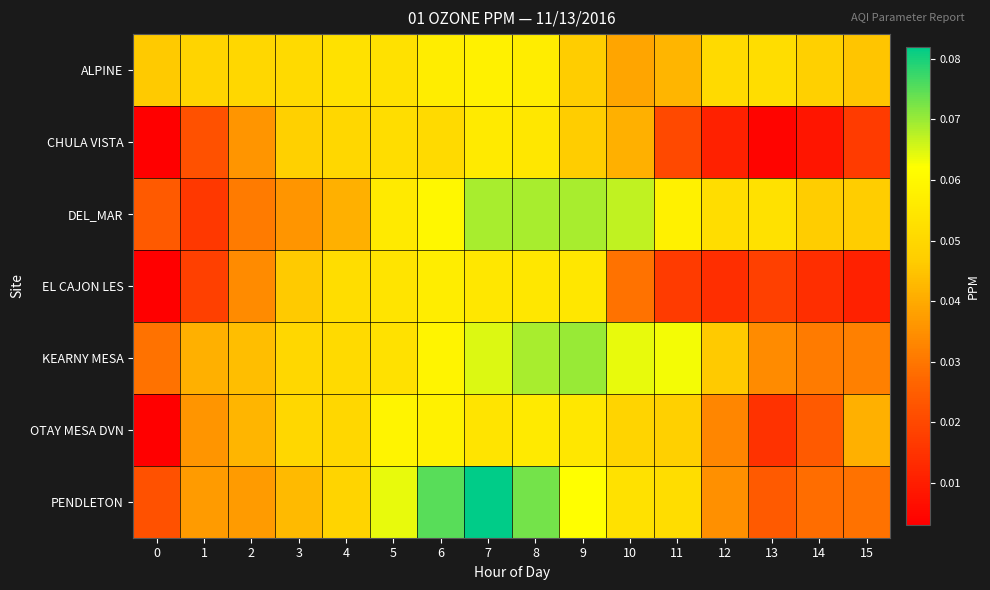

How many distinct data groups are displayed?

7